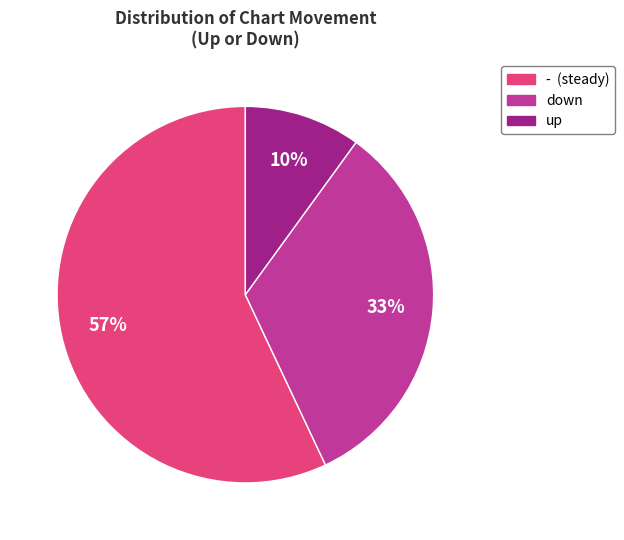

Which slice is the smallest?

up